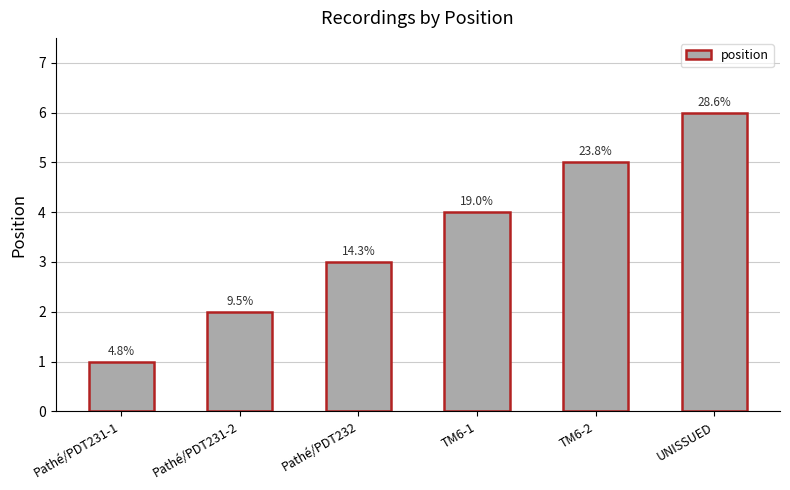

Where does the data first go above 4?

TM6-2